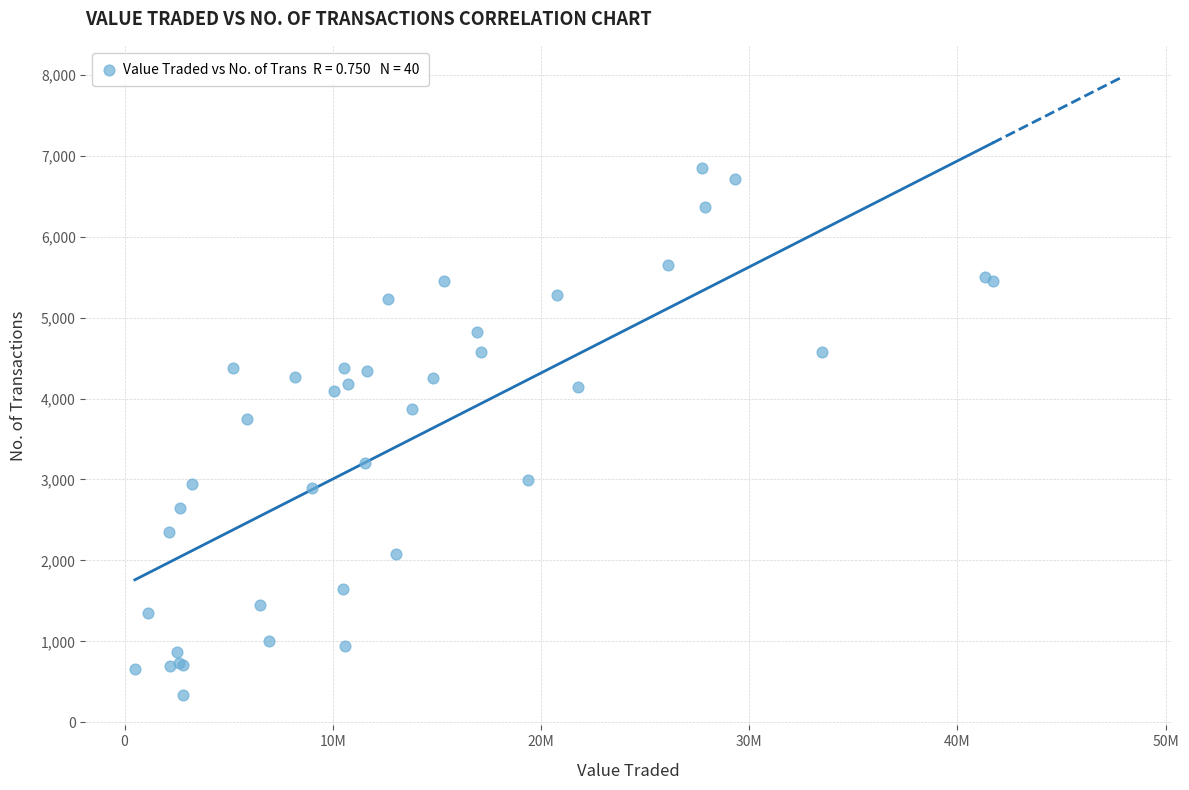

What Y value in the scatter plot is closest to 3593?

3749